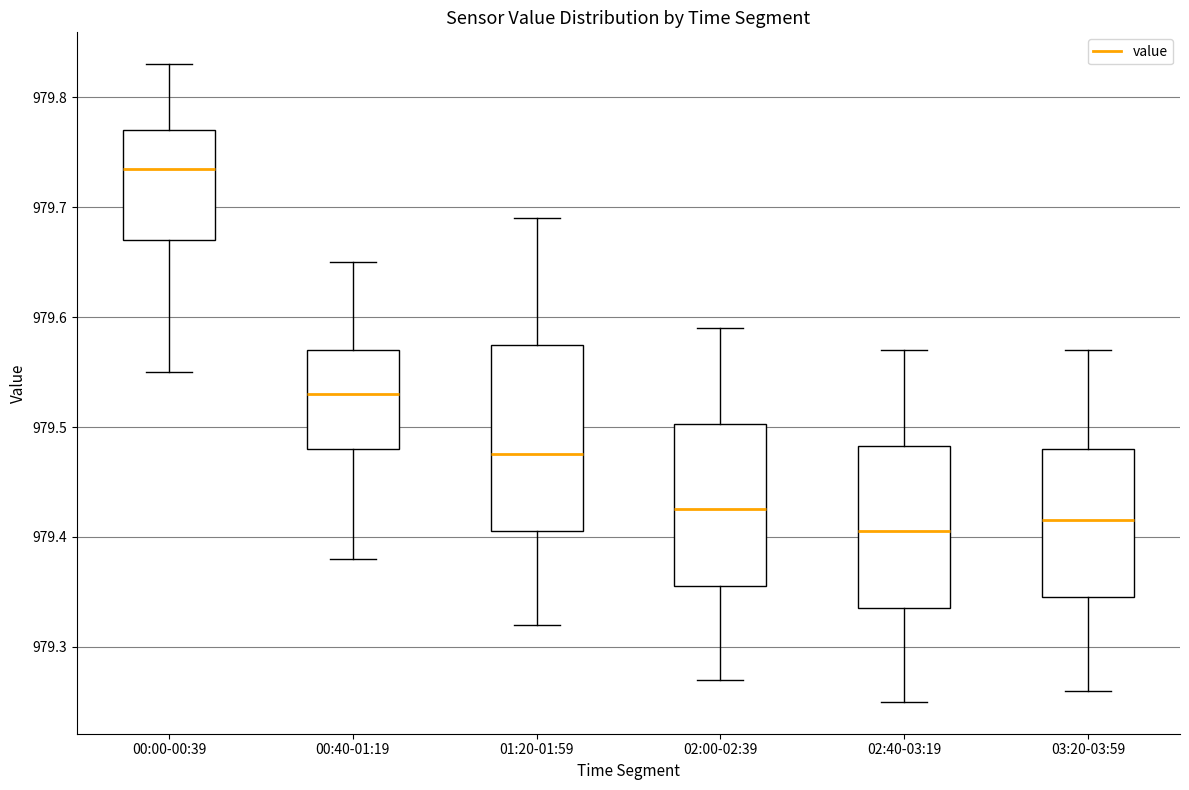

Which box has the highest median line?

00:00-00:39